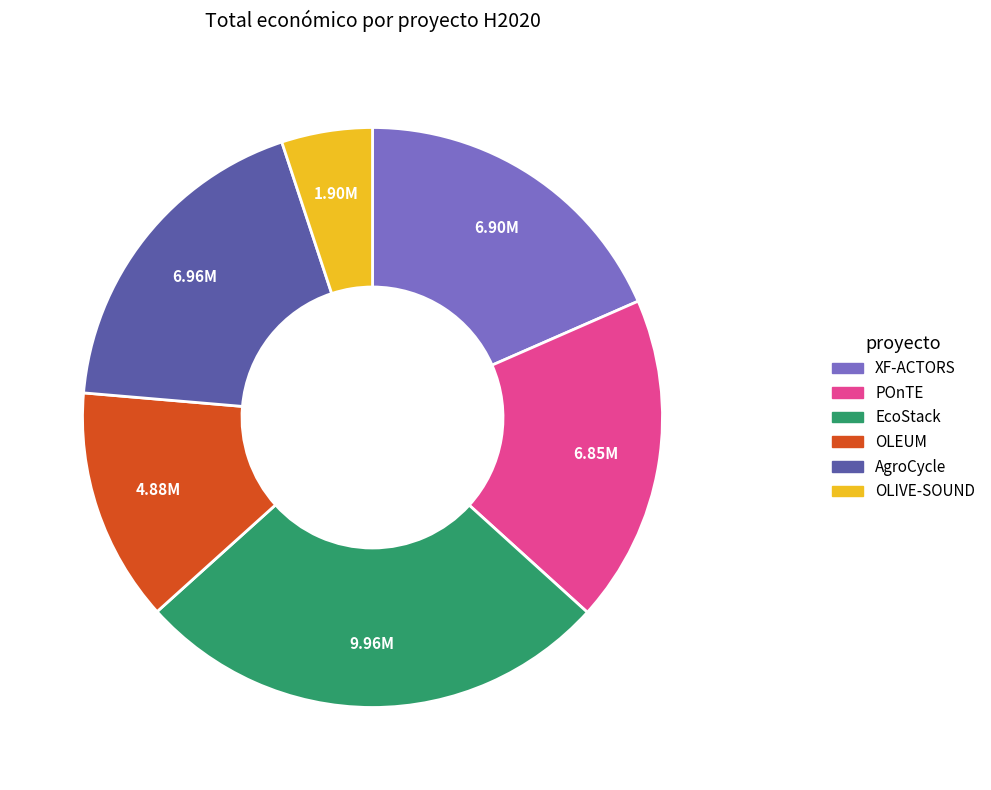

Does AgroCycle represent more than half of the total?

No